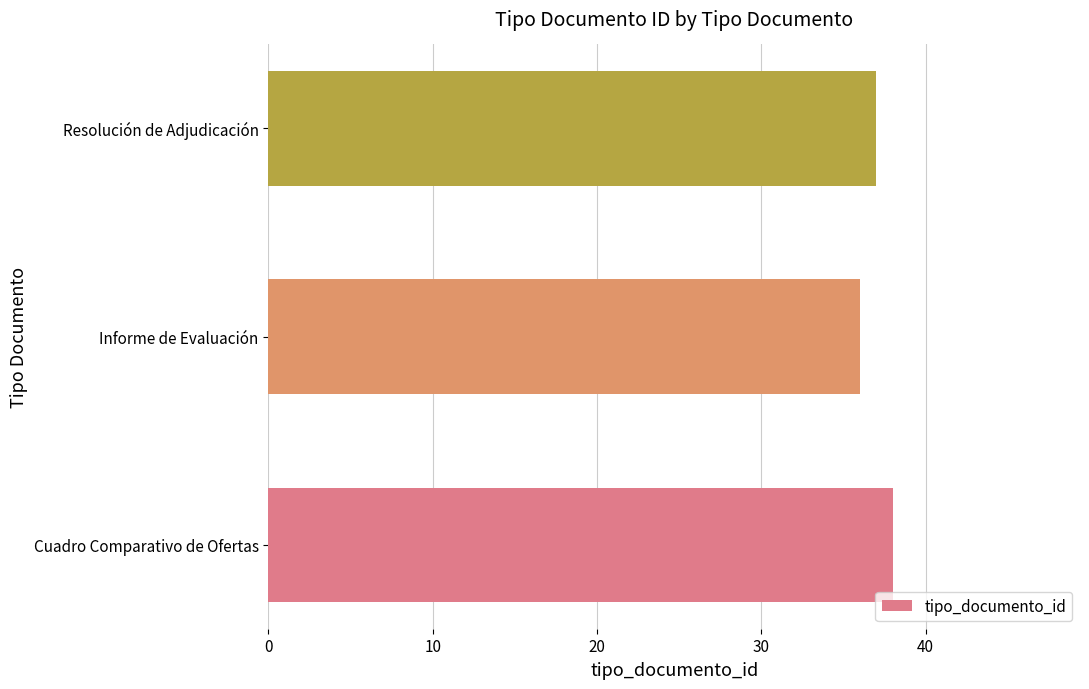

Reading bottom to top, list all the values displayed in this chart.

38	36	37